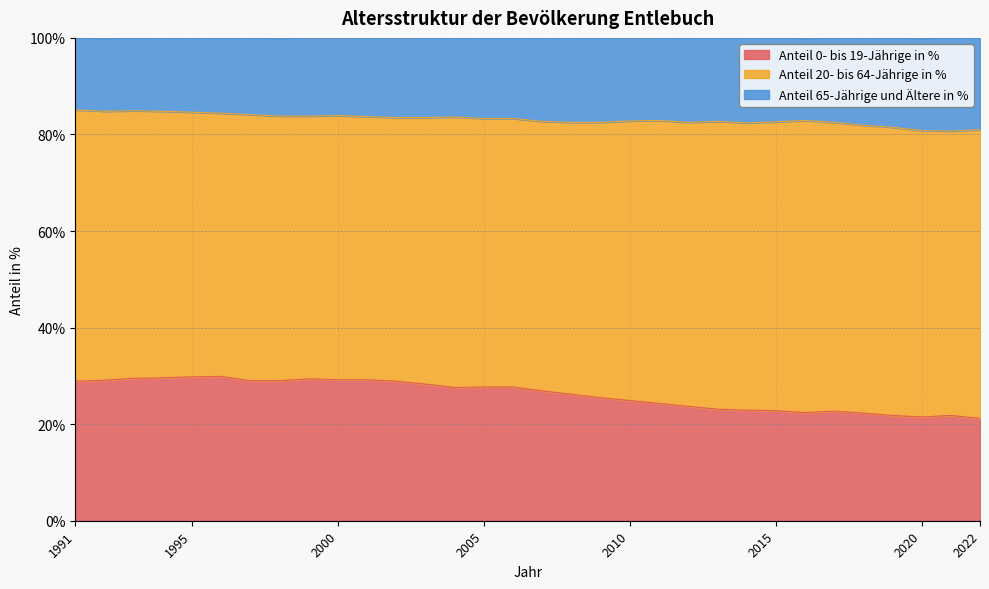

What is the highest value of the Anteil 0- bis 19-Jährige in % series?

29.9